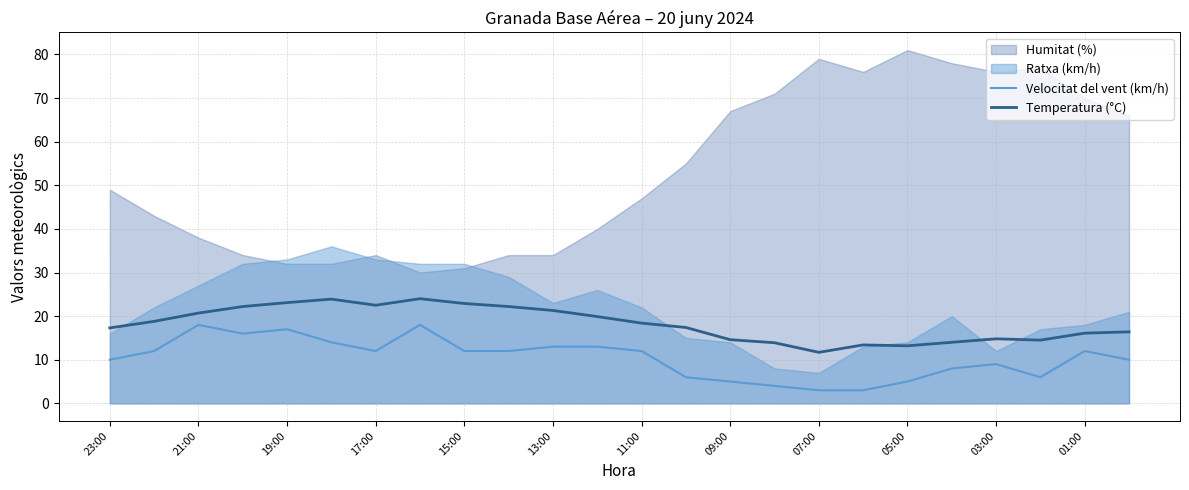

How many lines are shown in the chart?

2